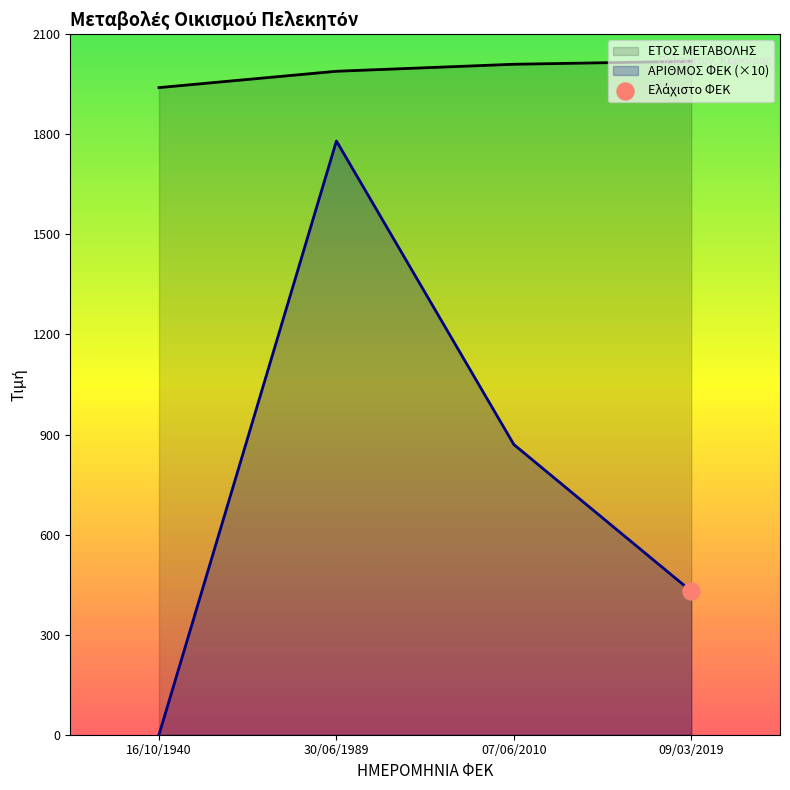

Which series reaches the minimum Y coordinate?

ΑΡΙΘΜΟΣ ΦΕΚ